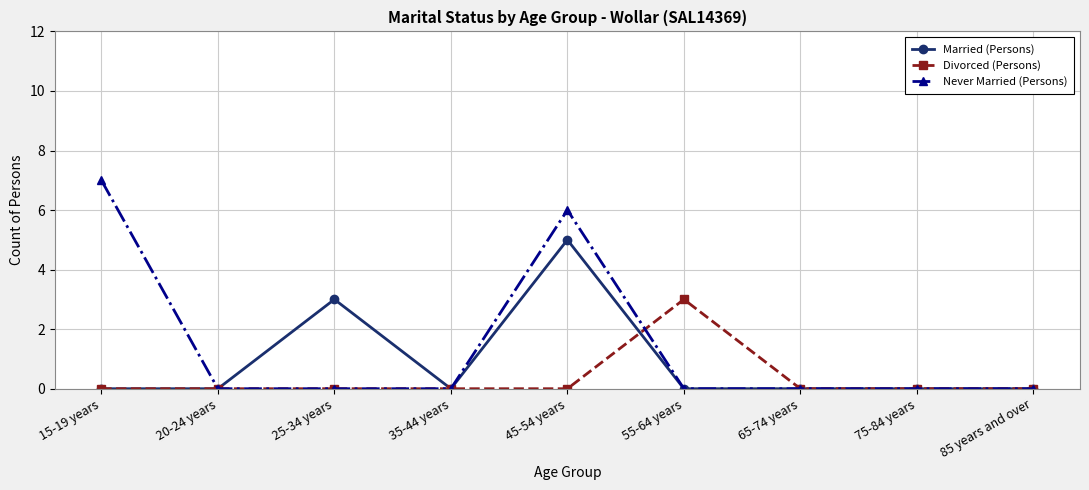

Which category has the highest value in the Married (Persons) series?

45-54 years